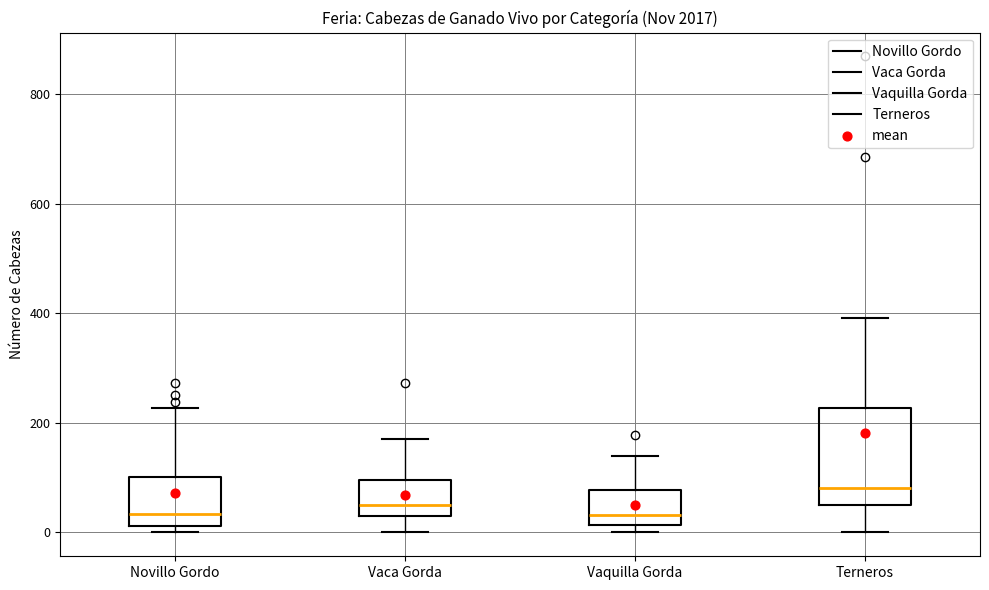

Which box has the highest median line?

Terneros